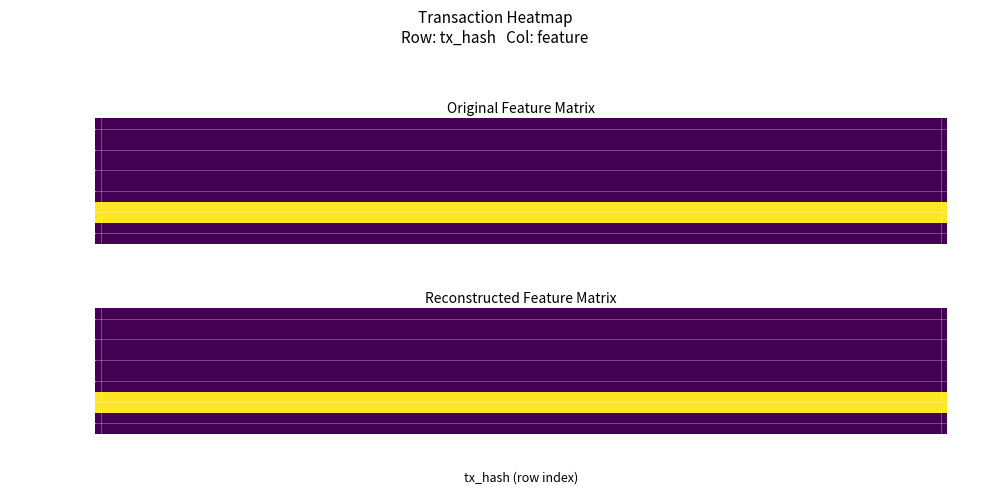

How many data points does each series have?

6